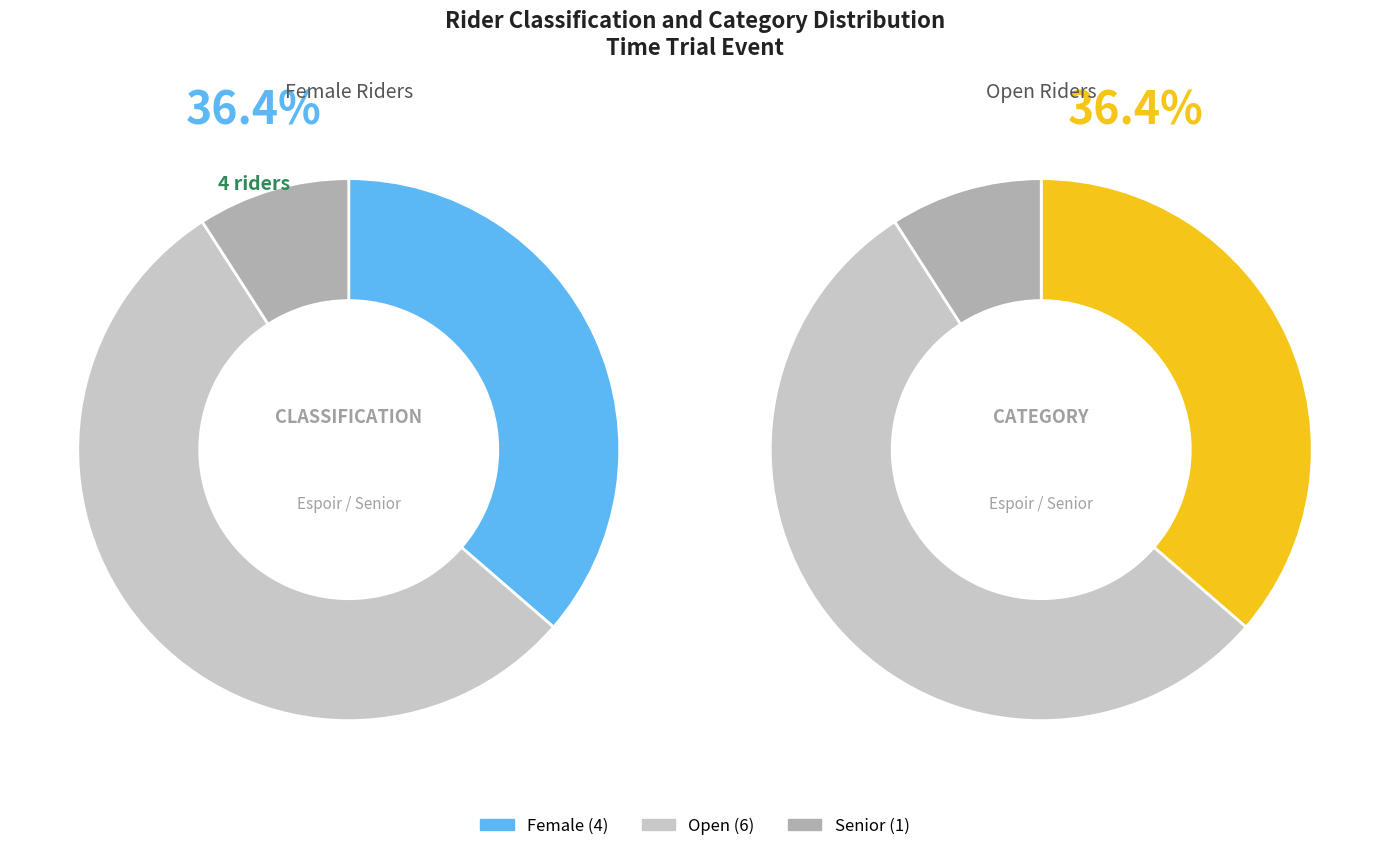

Which has a higher value, Open or Female?

Open